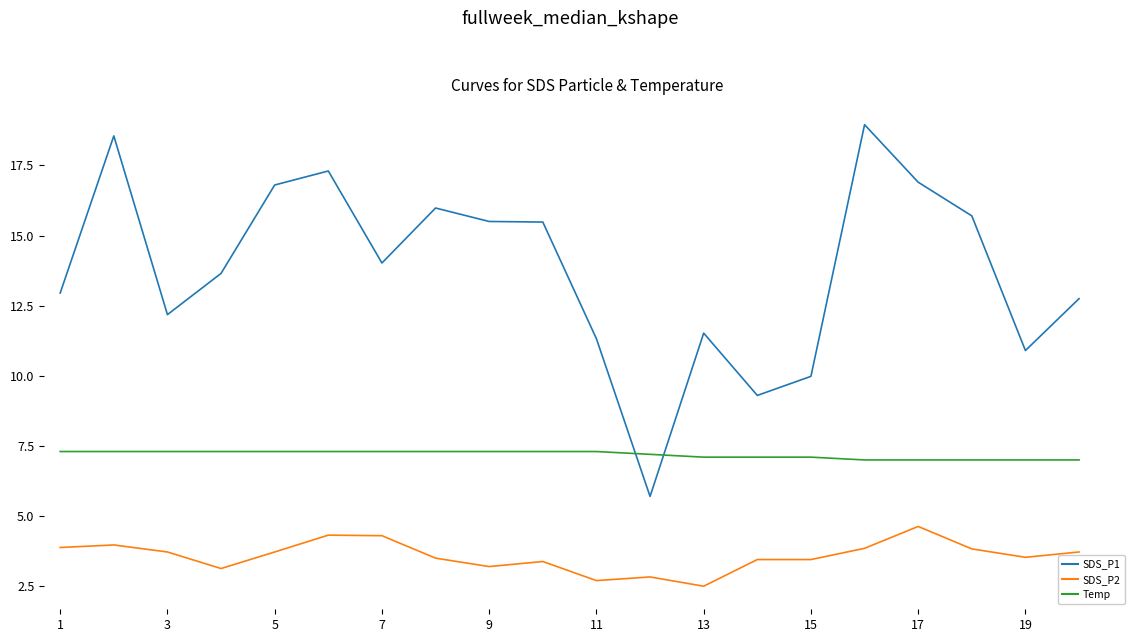

Which series has the widest spread of values?

SDS_P1